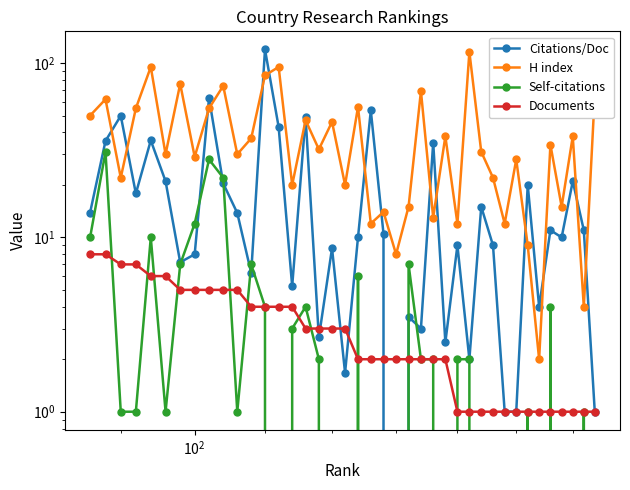

How many categories are shown in the chart?

40